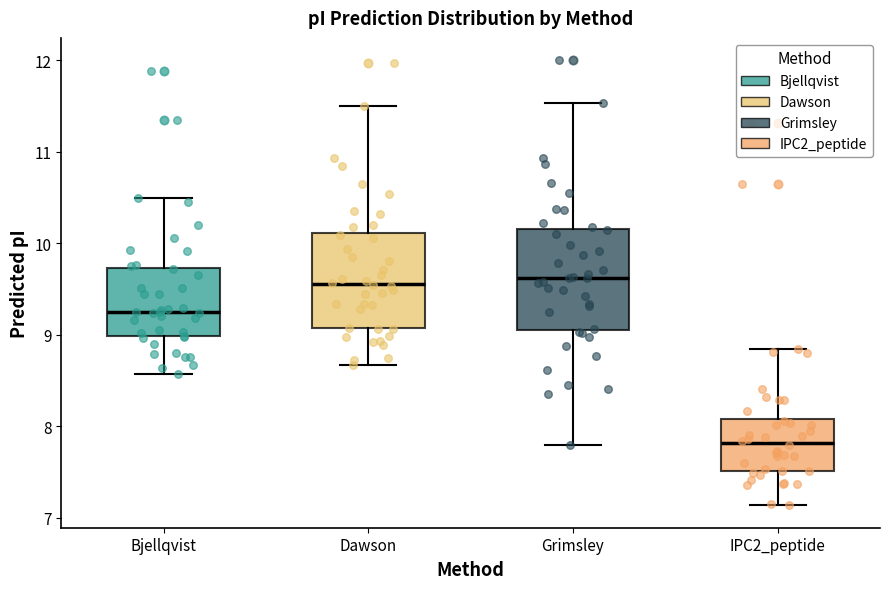

Where is the lower edge of the box for Bjellqvist on the y-axis? The values are not printed on the chart, so give them approximately, as read against the axis.

9.0